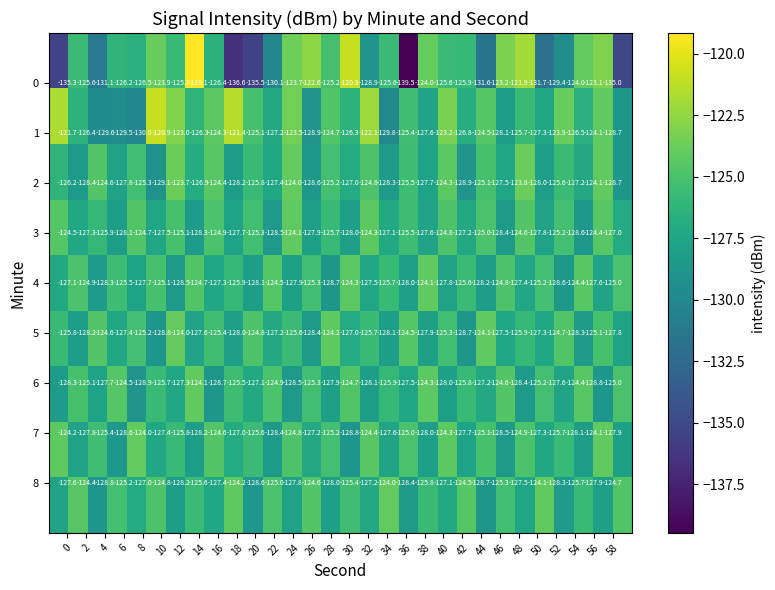

What is the minimum value shown in the chart?

-139.5